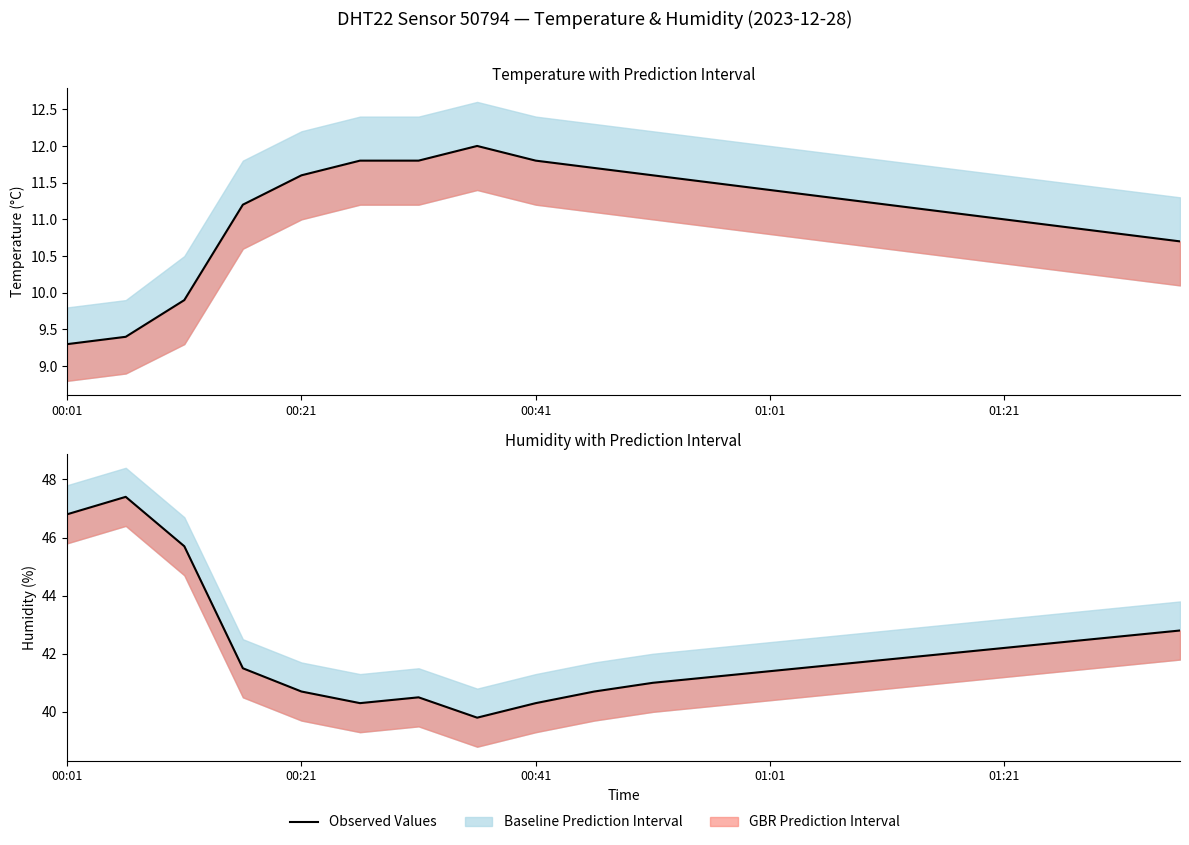

Approximately how many times larger is the value at 00:01 compared to 15?

1.1